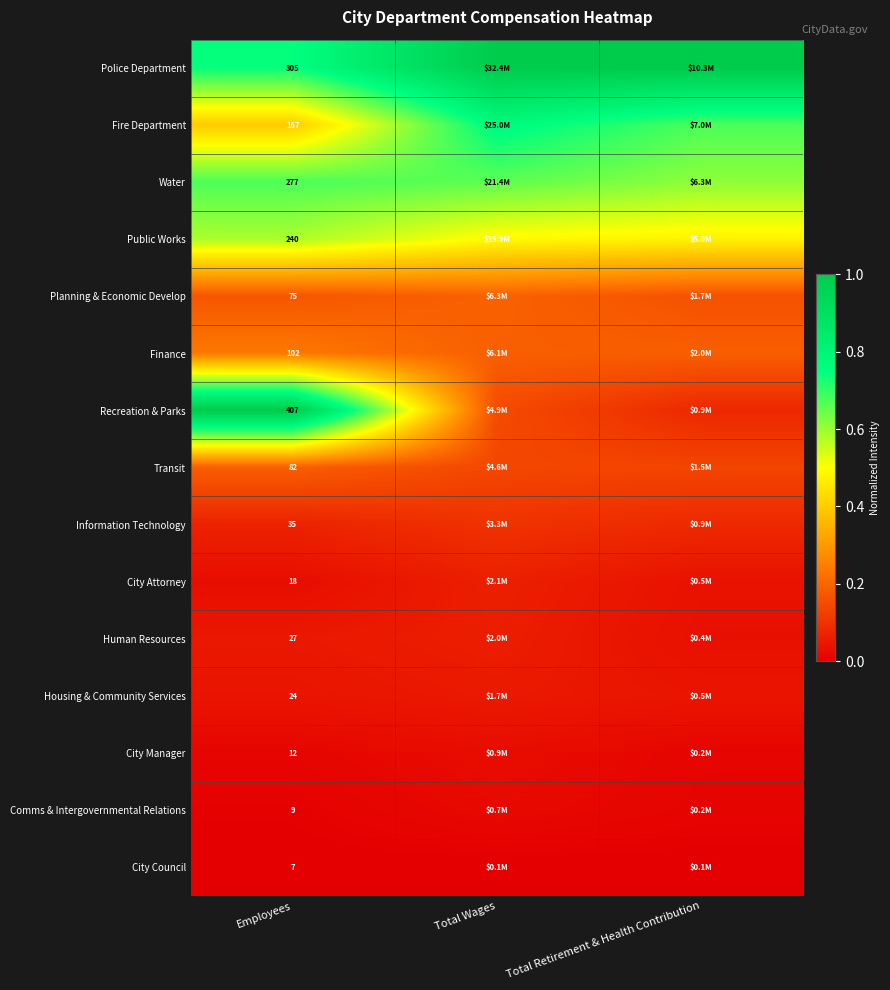

Rank the series at Employees from highest to lowest value.

Recreation & Parks, Police Department, Water, Public Works, Fire Department, Finance, Transit, Planning & Economic Develop, Information Technology, Human Resources, Housing & Community Services, City Attorney, City Manager, Comms & Intergovernmental Relations, City Council